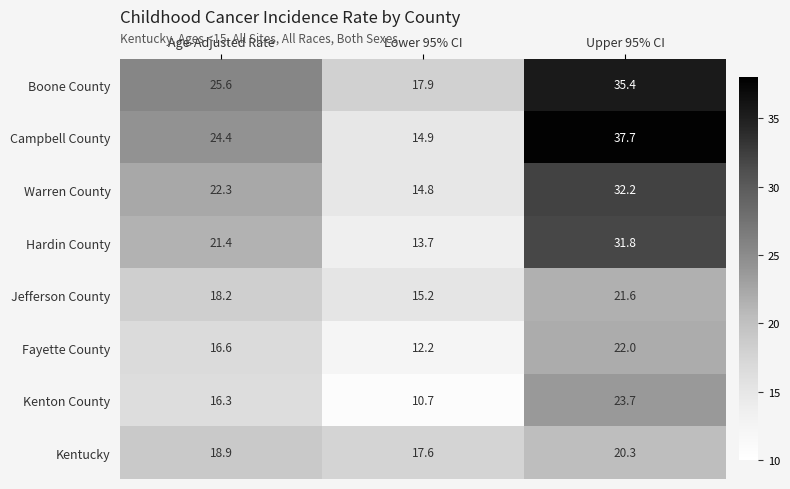

The value of Fayette County at Lower 95% CI is 2.7. True or false?

False